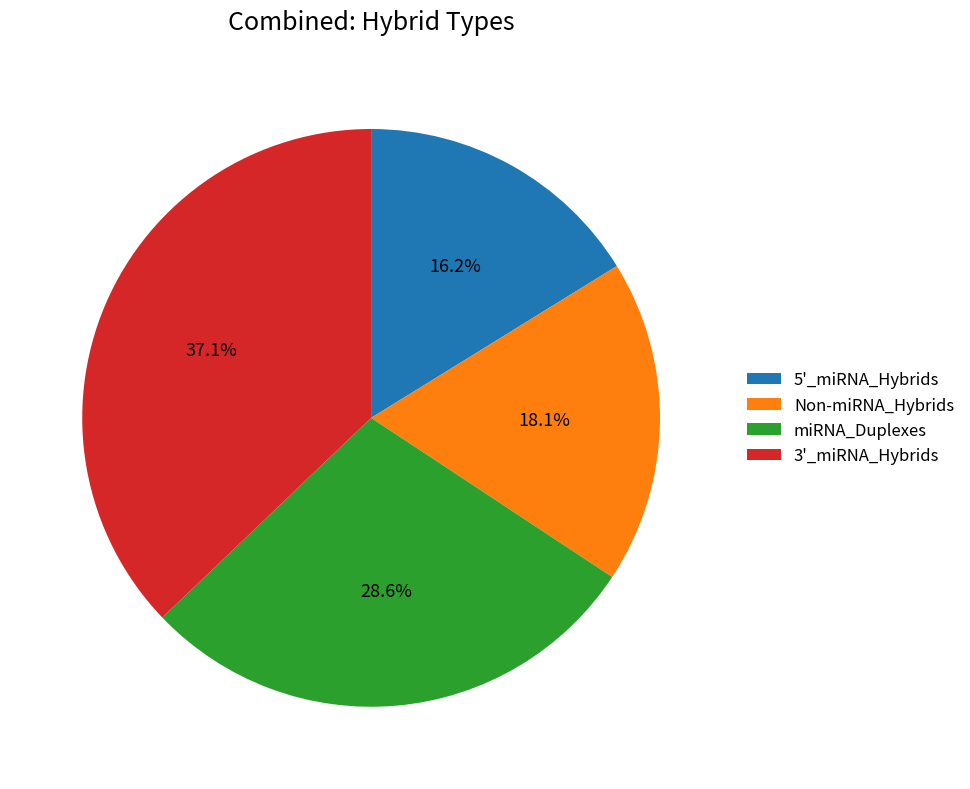

Is 3'_miRNA_Hybrids the majority of the pie?

No